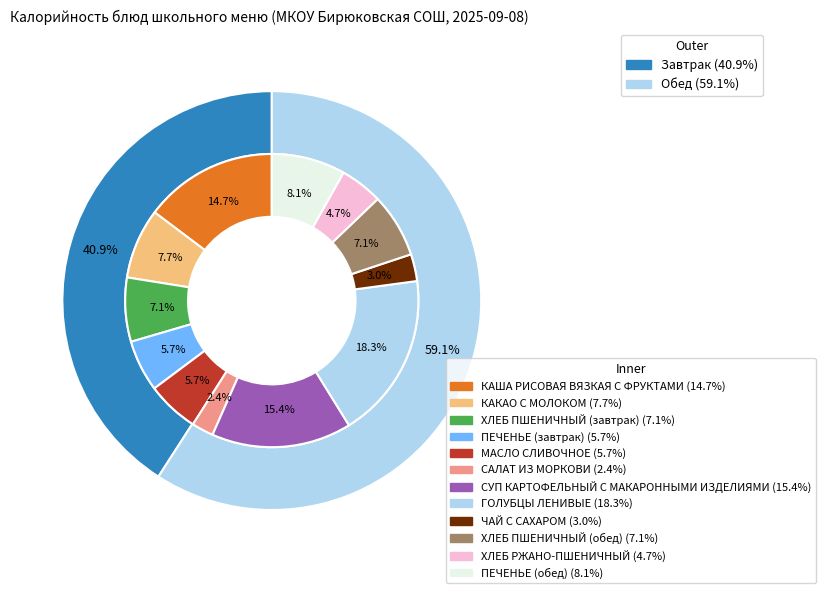

To the nearest percent, what is the difference between the ПЕЧЕНЬЕ (завтрак) and КАКАО С МОЛОКОМ slice percentages?

2%